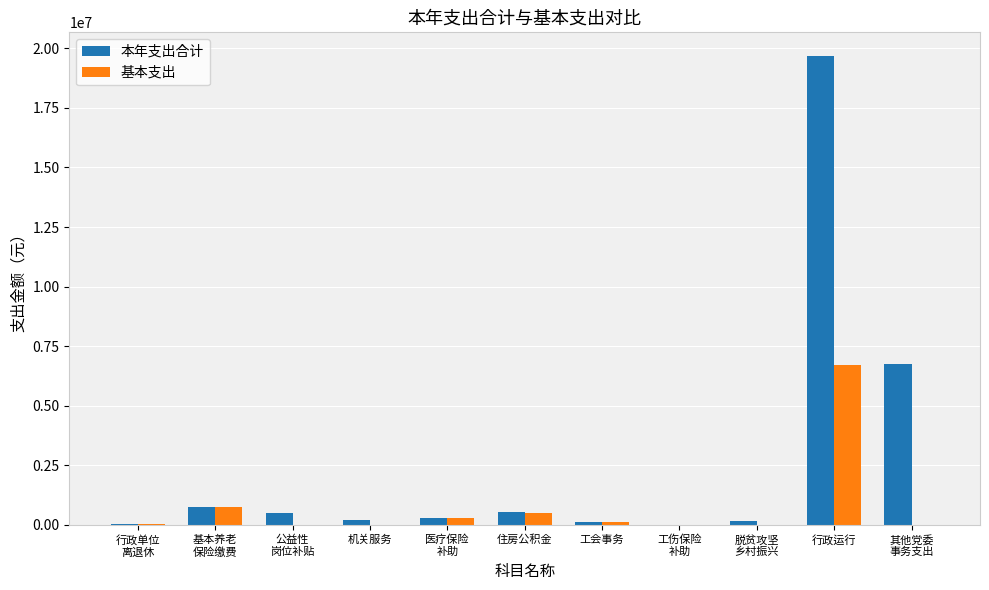

What is the maximum value for 基本支出?

6720093.0